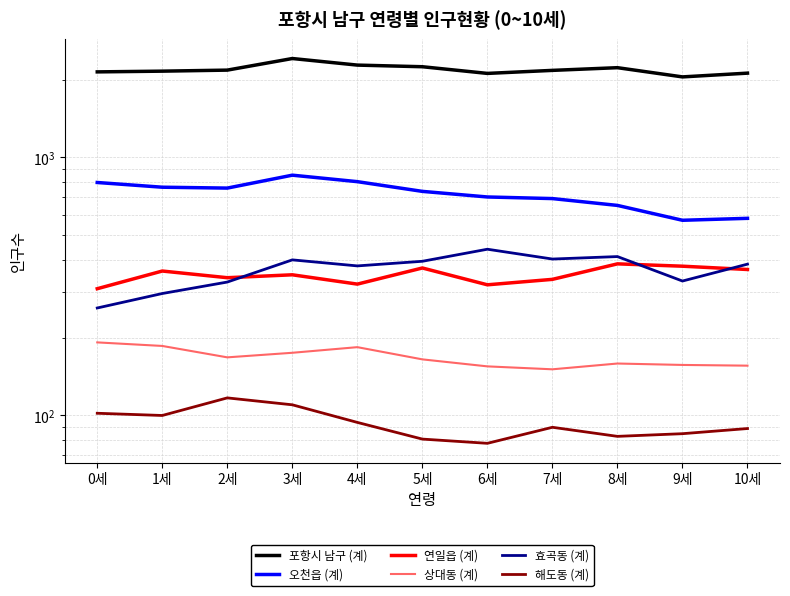

What is the difference between the highest and lowest values at 2세?

2064